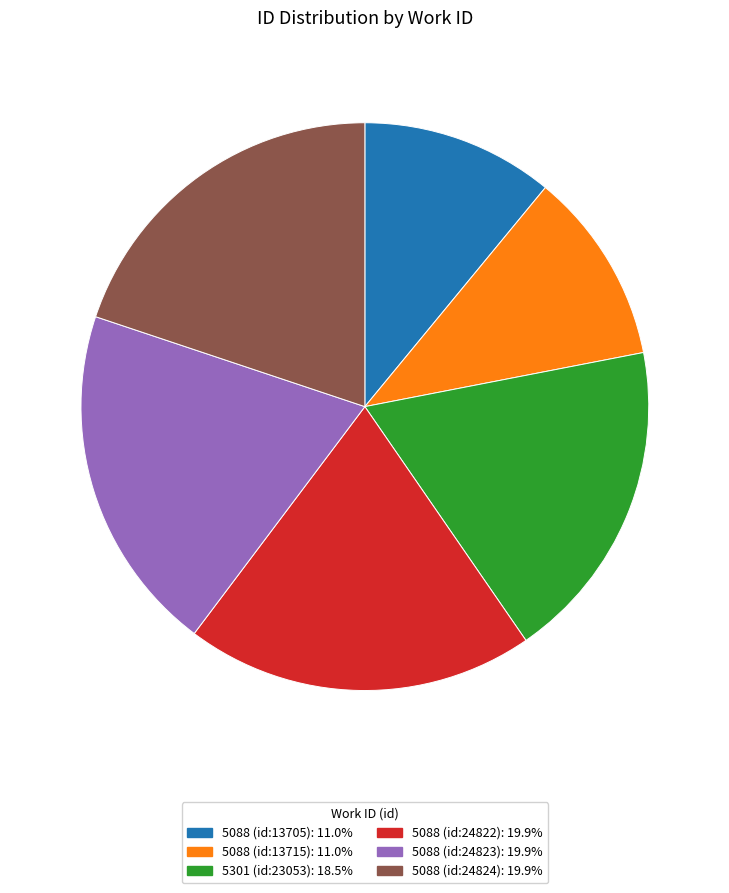

Is the sum of 5088 (id:13705): 11.0% and 5088 (id:24823): 19.9% greater than half?

No